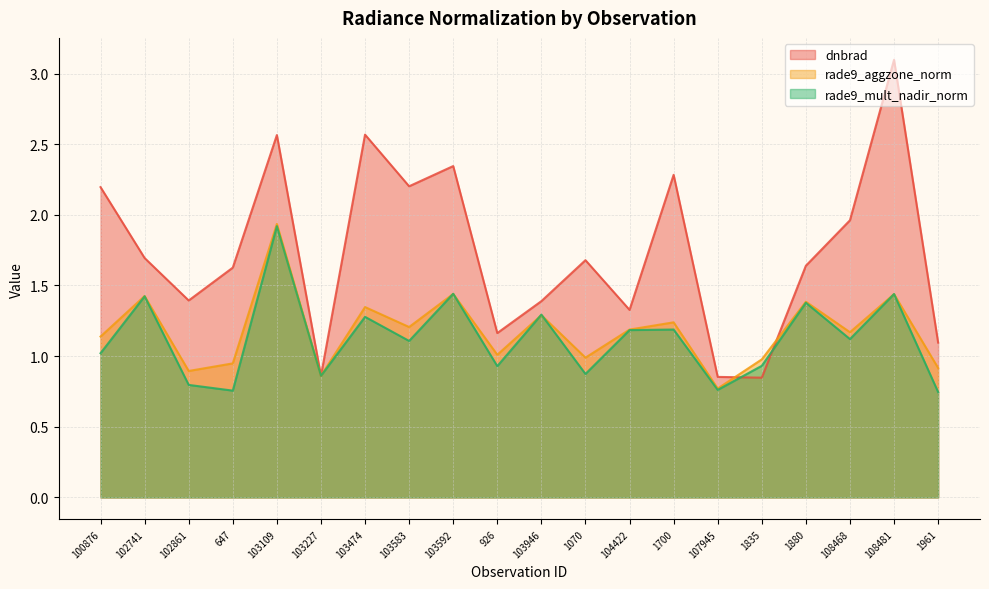

At which category does the chart reach its minimum across all series?

1961